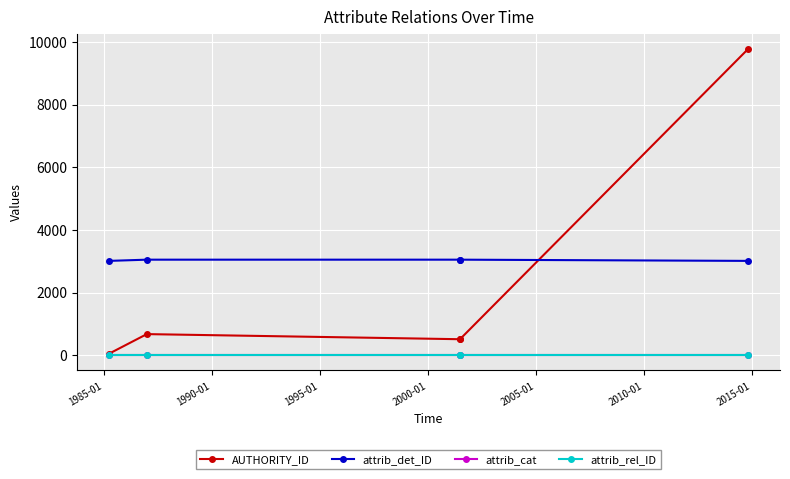

Is it true that AUTHORITY_ID equals 73 at 1980-01?

False